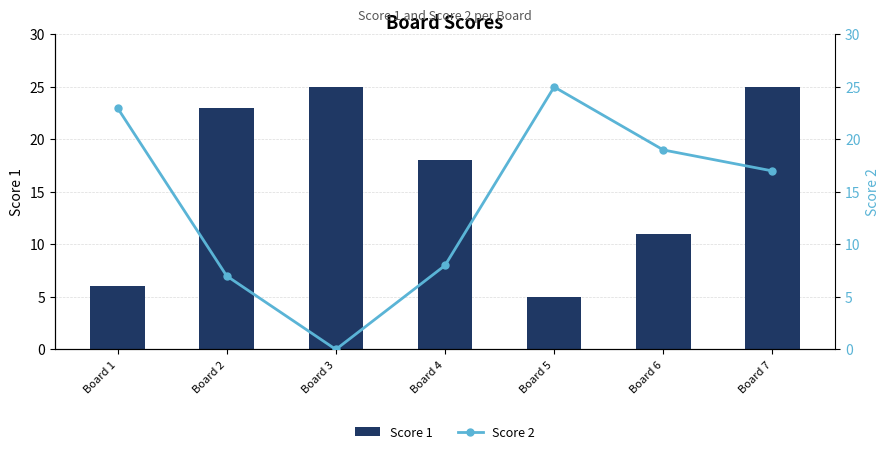

The Score 2 series shows 12 at Board 6. True or false?

False